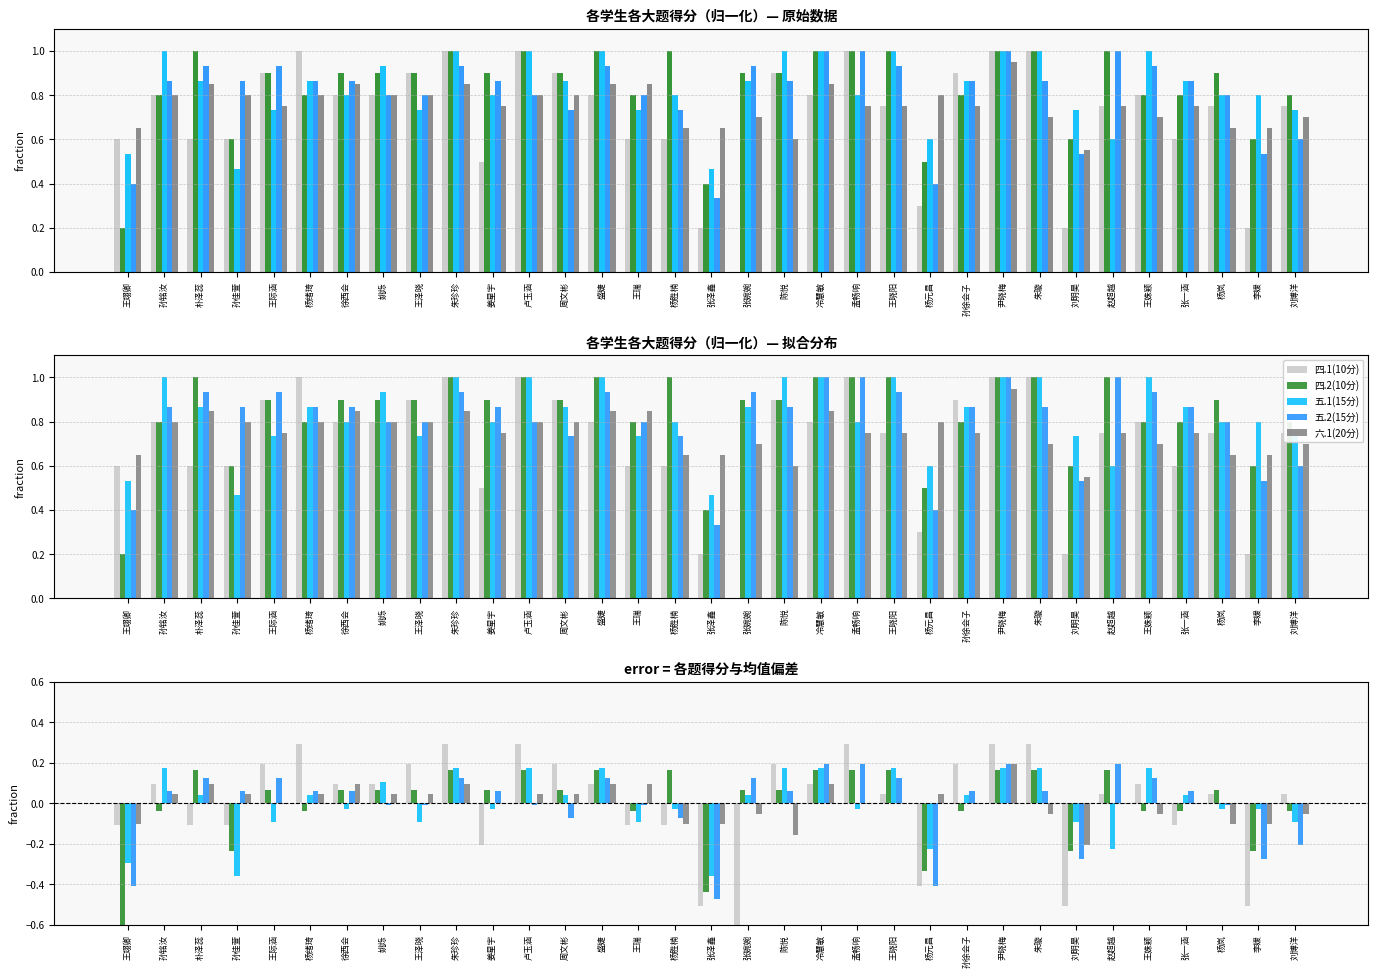

Reading left to right, extract all data points from this chart.

四.1(10分): -0.1	0.1	-0.1	-0.1	0.2	0.3	0.1	0.1	0.2	0.3	-0.2	0.3	0.2	0.1	-0.1	-0.1	-0.5	-0.7	0.2	0.1	0.3	0.0	-0.4	0.2	0.3	0.3	-0.5	0.0	0.1	-0.1	0.0	-0.5	0.0
四.2(10分): -0.6	-0.0	0.2	-0.2	0.1	-0.0	0.1	0.1	0.1	0.2	0.1	0.2	0.1	0.2	-0.0	0.2	-0.4	0.1	0.1	0.2	0.2	0.2	-0.3	-0.0	0.2	0.2	-0.2	0.2	-0.0	-0.0	0.1	-0.2	-0.0
五.1(15分): -0.3	0.2	0.0	-0.4	-0.1	0.0	-0.0	0.1	-0.1	0.2	-0.0	0.2	0.0	0.2	-0.1	-0.0	-0.4	0.0	0.2	0.2	-0.0	0.2	-0.2	0.0	0.2	0.2	-0.1	-0.2	0.2	0.0	-0.0	-0.0	-0.1
五.2(15分): -0.4	0.1	0.1	0.1	0.1	0.1	0.1	-0.0	-0.0	0.1	0.1	-0.0	-0.1	0.1	-0.0	-0.1	-0.5	0.1	0.1	0.2	0.2	0.1	-0.4	0.1	0.2	0.1	-0.3	0.2	0.1	0.1	-0.0	-0.3	-0.2
六.1(20分): -0.1	0.0	0.1	0.0	-0.0	0.0	0.1	0.0	0.0	0.1	-0.0	0.0	0.0	0.1	0.1	-0.1	-0.1	-0.1	-0.2	0.1	-0.0	-0.0	0.0	-0.0	0.2	-0.1	-0.2	-0.0	-0.1	-0.0	-0.1	-0.1	-0.1